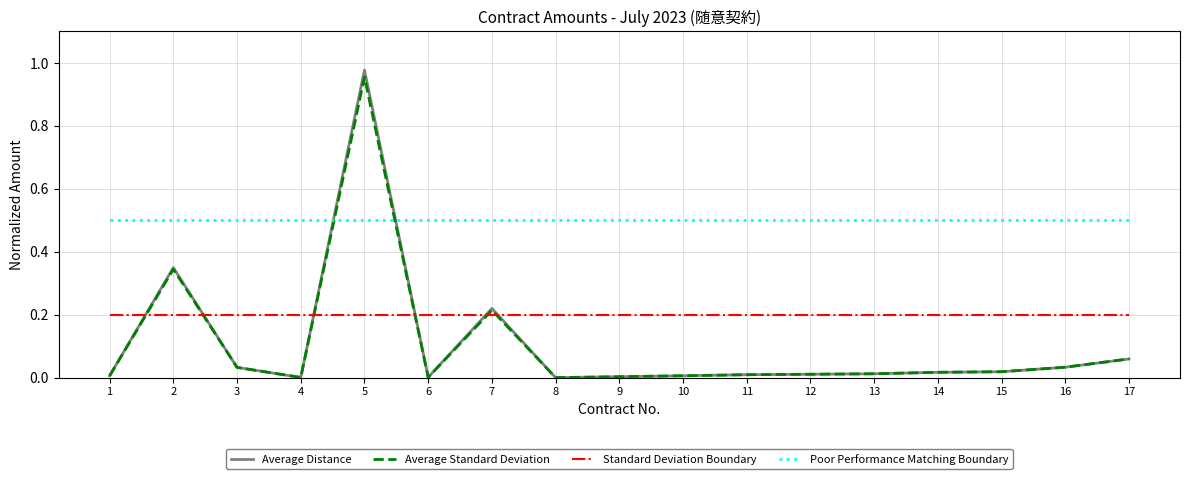

How many lines are shown in the chart?

4